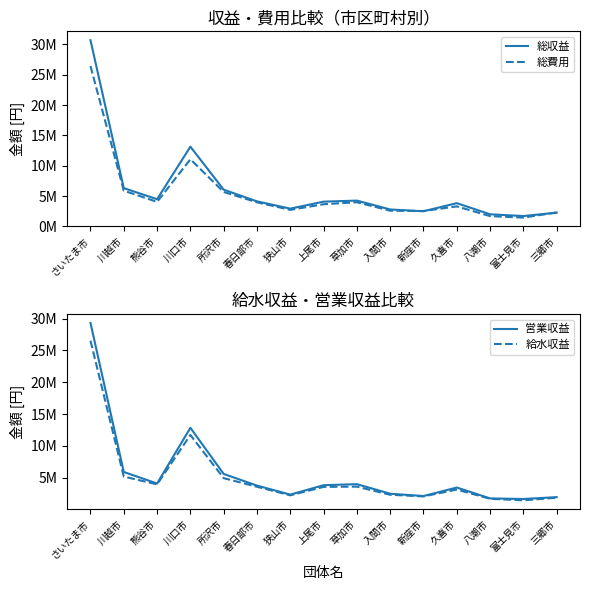

Reading left to right, transcribe all the data shown in this chart.

総収益: さいたま市=30698433	川越市=6313221	熊谷市=4484986	川口市=13146018	所沢市=6058753	春日部市=4130954	狭山市=2930578	上尾市=4083570	草加市=4255780	入間市=2796126	新座市=2501214	久喜市=3834660	八潮市=1998577	富士見市=1711122	三郷市=2264837
総費用: さいたま市=26439335	川越市=5889688	熊谷市=4047704	川口市=11071238	所沢市=5679231	春日部市=3976760	狭山市=2730344	上尾市=3656765	草加市=3989094	入間市=2589025	新座市=2539452	久喜市=3303151	八潮市=1698497	富士見市=1456622	三郷市=2307205
営業収益: さいたま市=29315804	川越市=5890294	熊谷市=4076310	川口市=12829605	所沢市=5583235	春日部市=3747713	狭山市=2334010	上尾市=3812075	草加市=3973925	入間市=2472104	新座市=2110010	久喜市=3442539	八潮市=1736371	富士見市=1643834	三郷市=1934930
給水収益: さいたま市=26528181	川越市=5169467	熊谷市=3937990	川口市=11704691	所沢市=4920490	春日部市=3568130	狭山市=2224291	上尾市=3544001	草加市=3586784	入間市=2308347	新座市=2049740	久喜市=3128247	八潮市=1675066	富士見市=1437180	三郷市=1844187